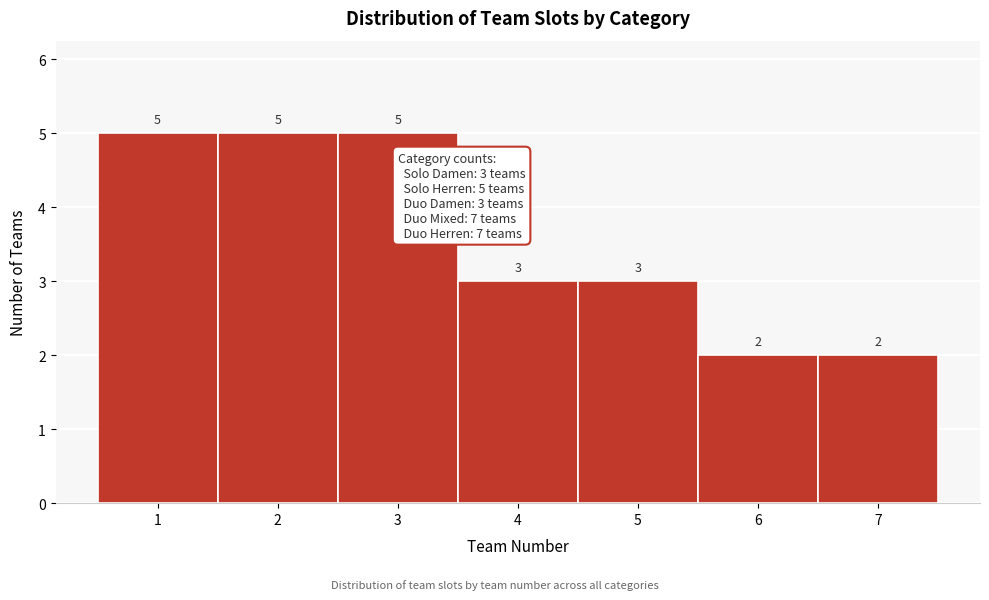

Reading left to right, list every bar in this chart as the range it spans on the x-axis followed by its height.

0.5 to 1.5: 5
1.5 to 2.5: 5
2.5 to 3.5: 5
3.5 to 4.5: 3
4.5 to 5.5: 3
5.5 to 6.5: 2
6.5 to 7.5: 2